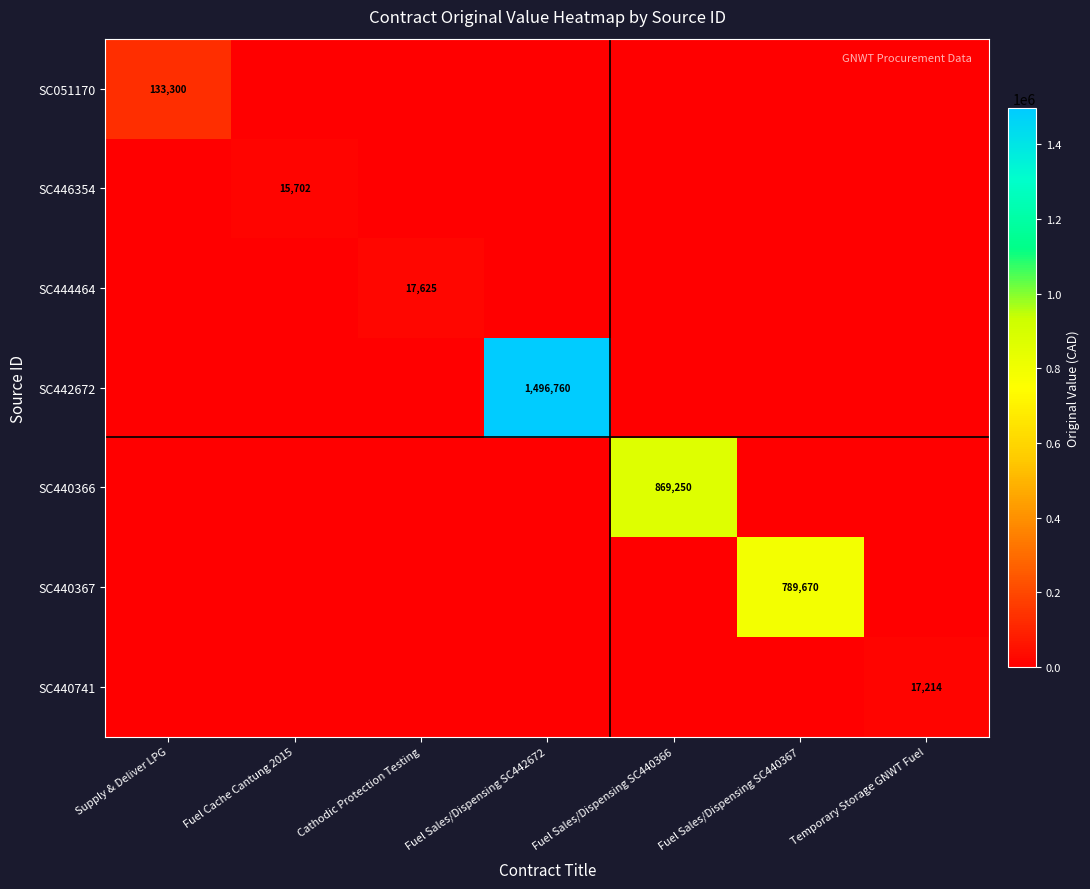

The SC442672 series shows 1496760 at Fuel Sales/Dispensing SC442672. True or false?

True